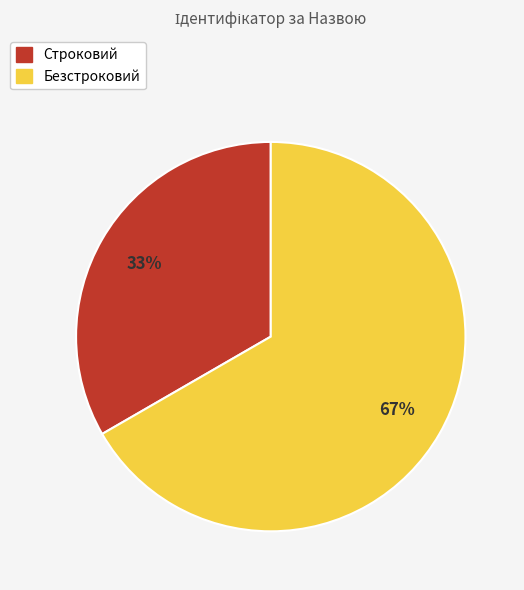

Which slice is the smallest?

Строковий